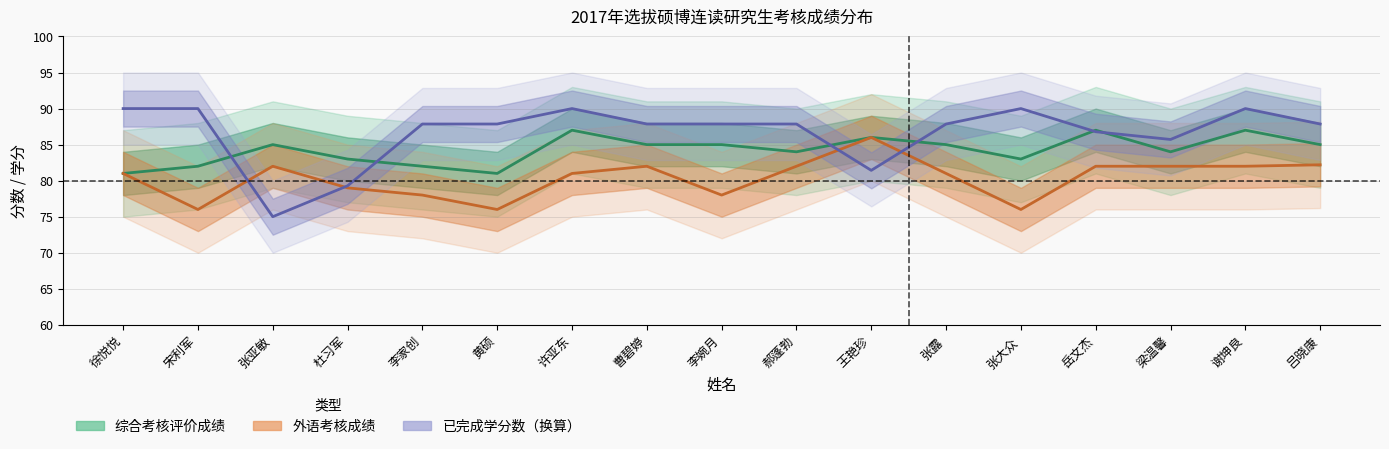

True or false: 综合考核评价成绩 has more than 1 points higher than both neighbors.

True